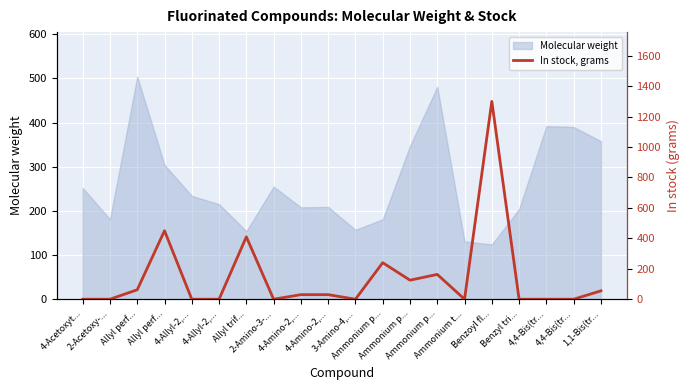

Where is the first local maximum?

Allyl perf...